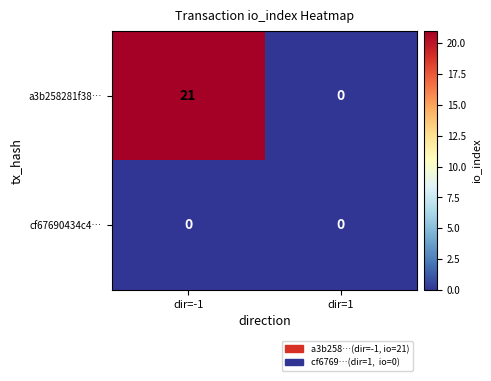

What is the total value across all series at dir=-1?

21